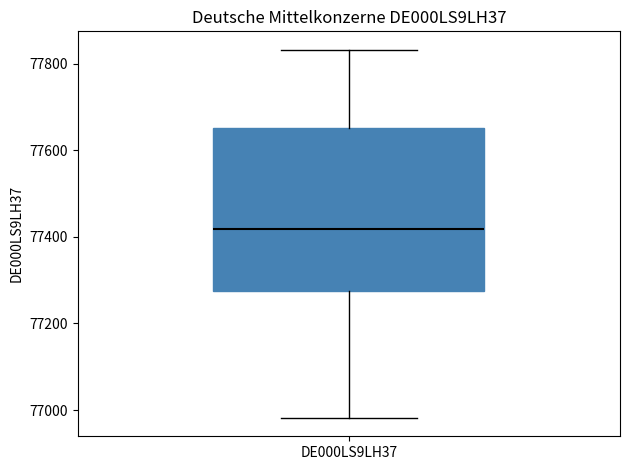

Read this box plot against the y-axis: the position of the median line, the range covered by the box, and the ends of both whiskers. The values are not printed on the chart, so give them approximately, as read against the axis.

median 77420, box 77280 to 77660, whiskers 76980 to 77840